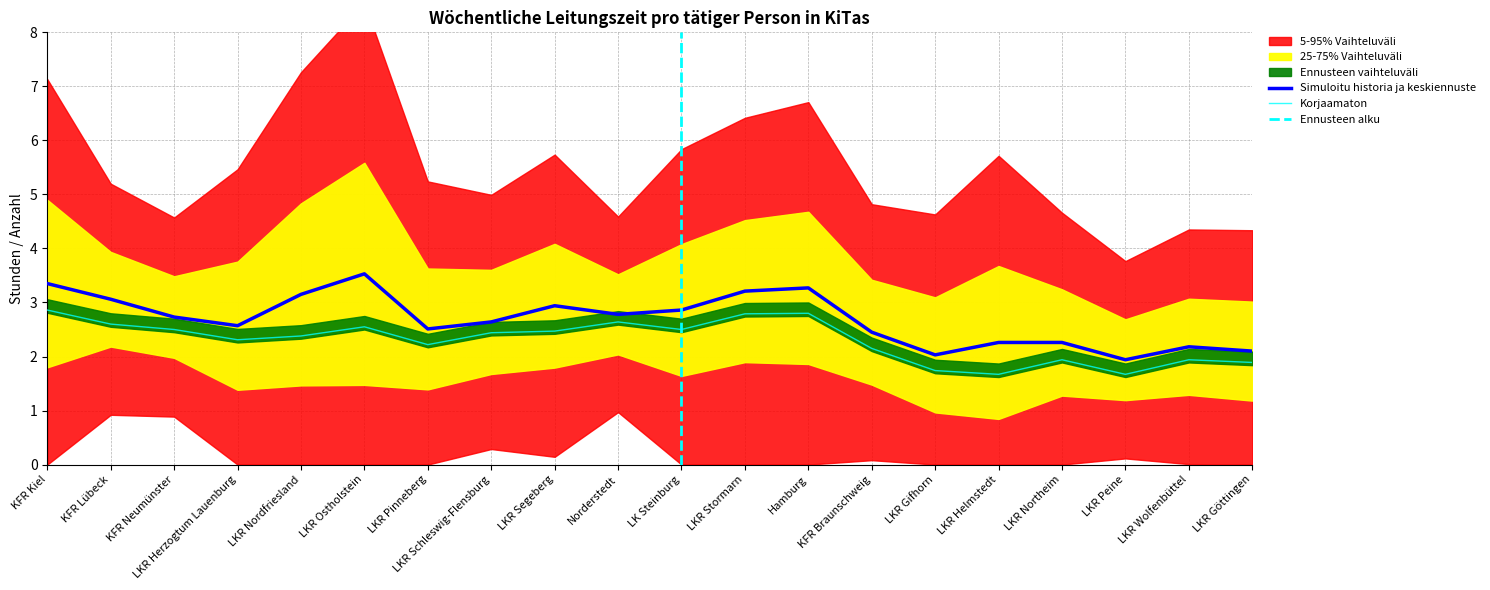

What is the minimum value for Simuloitu historia ja keskiennuste?

1.9